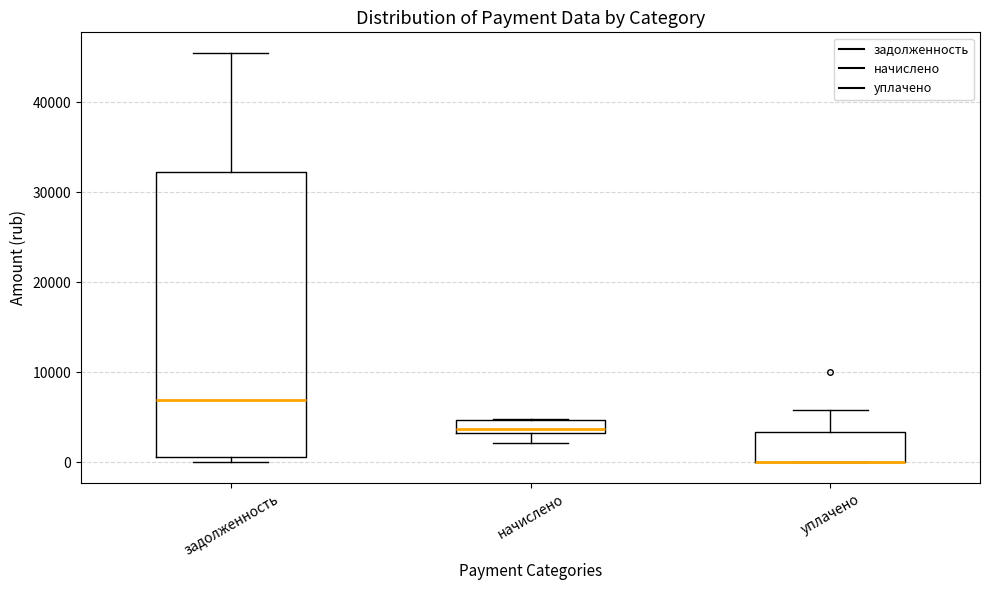

Which box is the tallest, from its lower edge to its upper edge?

задолженность